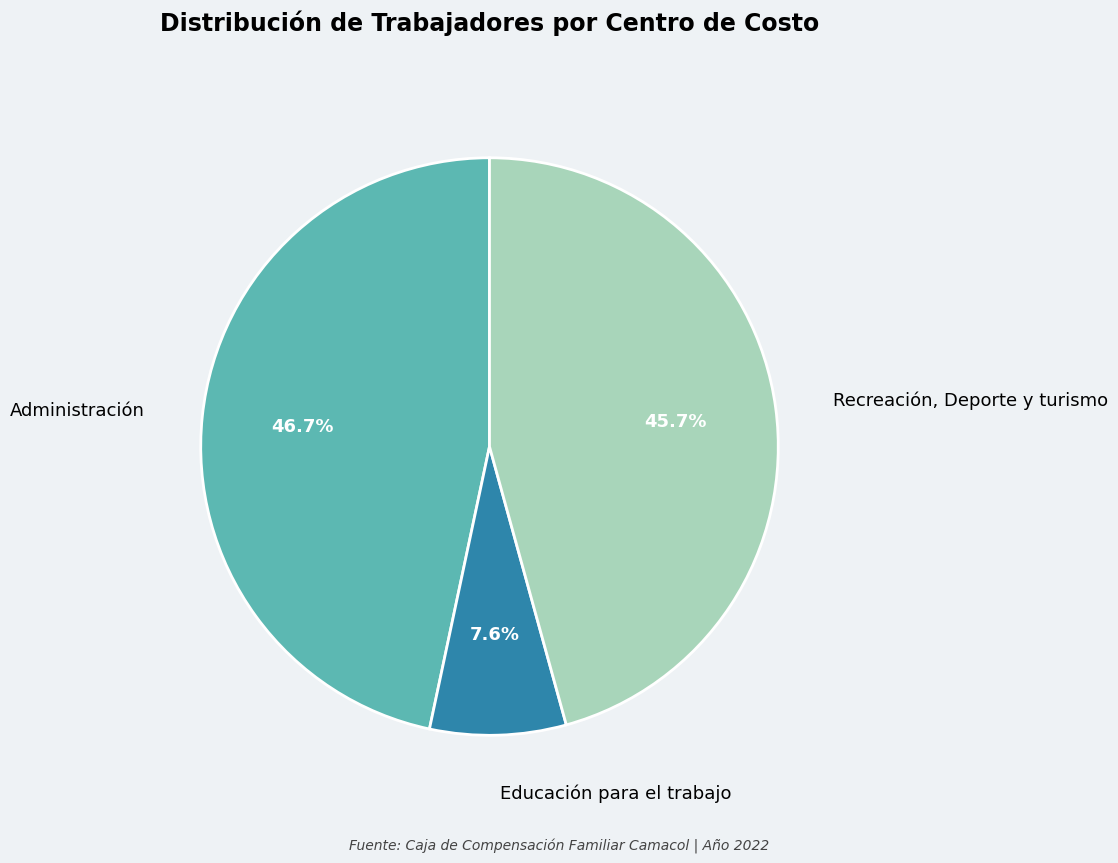

Does any single category account for the majority?

No